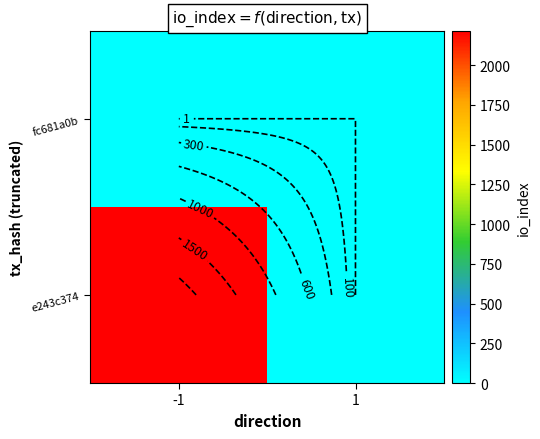

Read the e243c374 value at -1, to the nearest 10.

2220